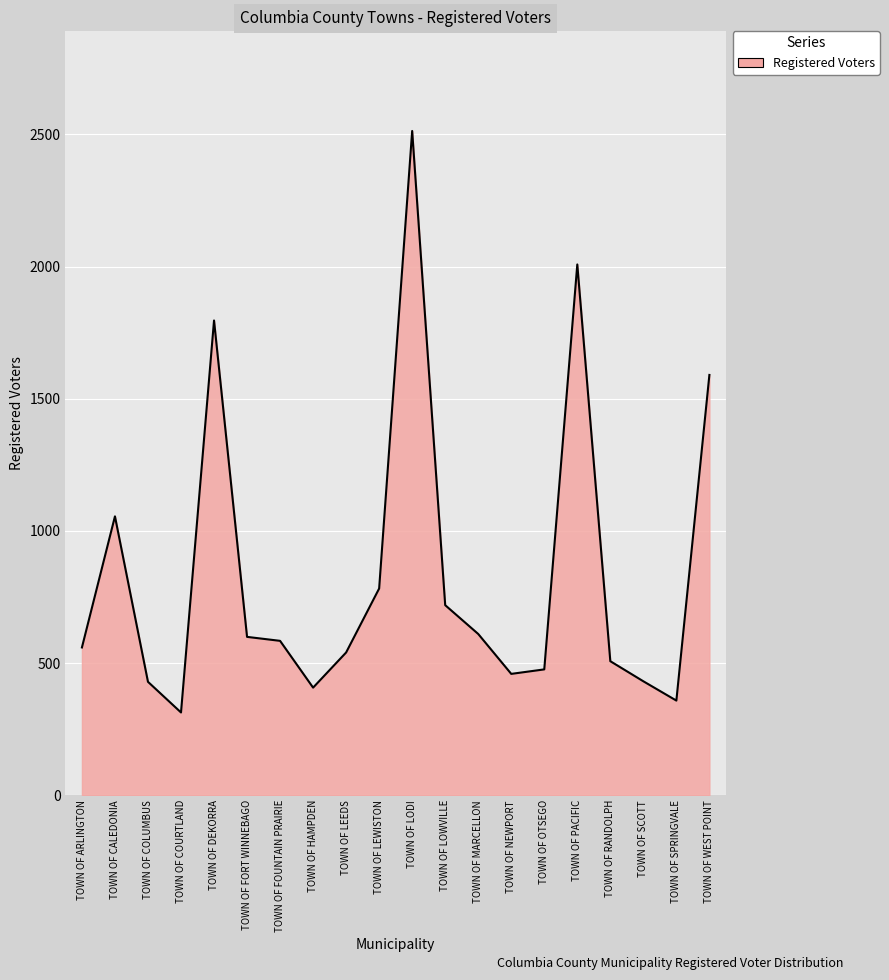

Does the chart display data point markers on the line(s)?

No